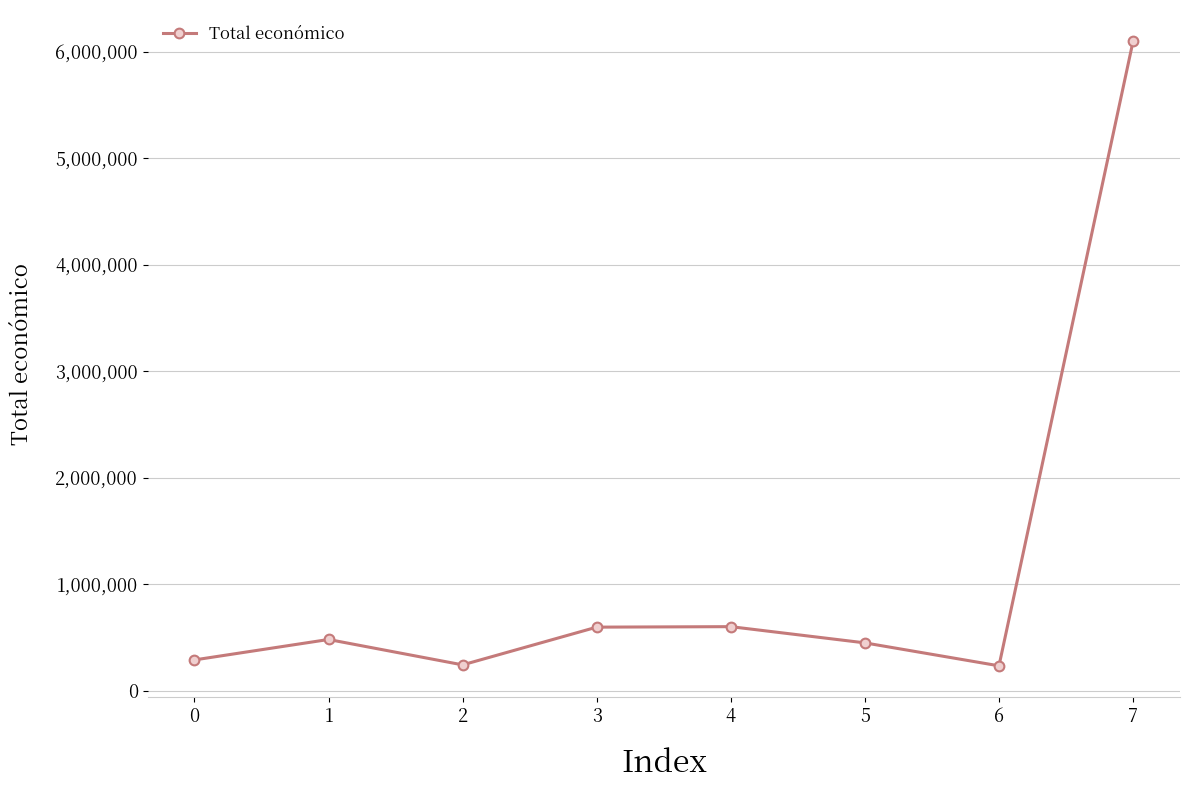

Which category has the highest value across all series?

7